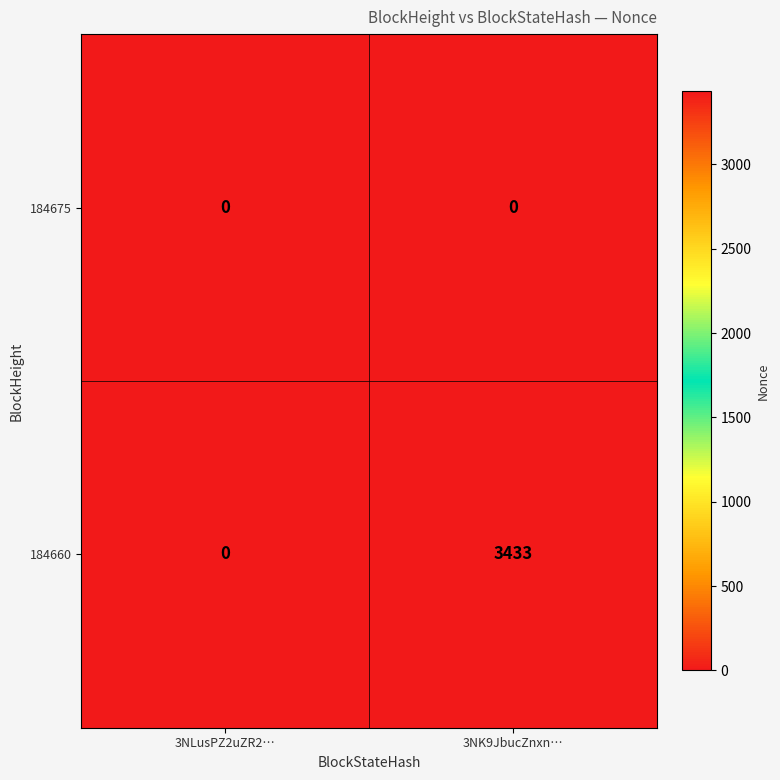

Reading right to left, transcribe all the data shown in this chart.

184675: 0	0
184660: 3433	0